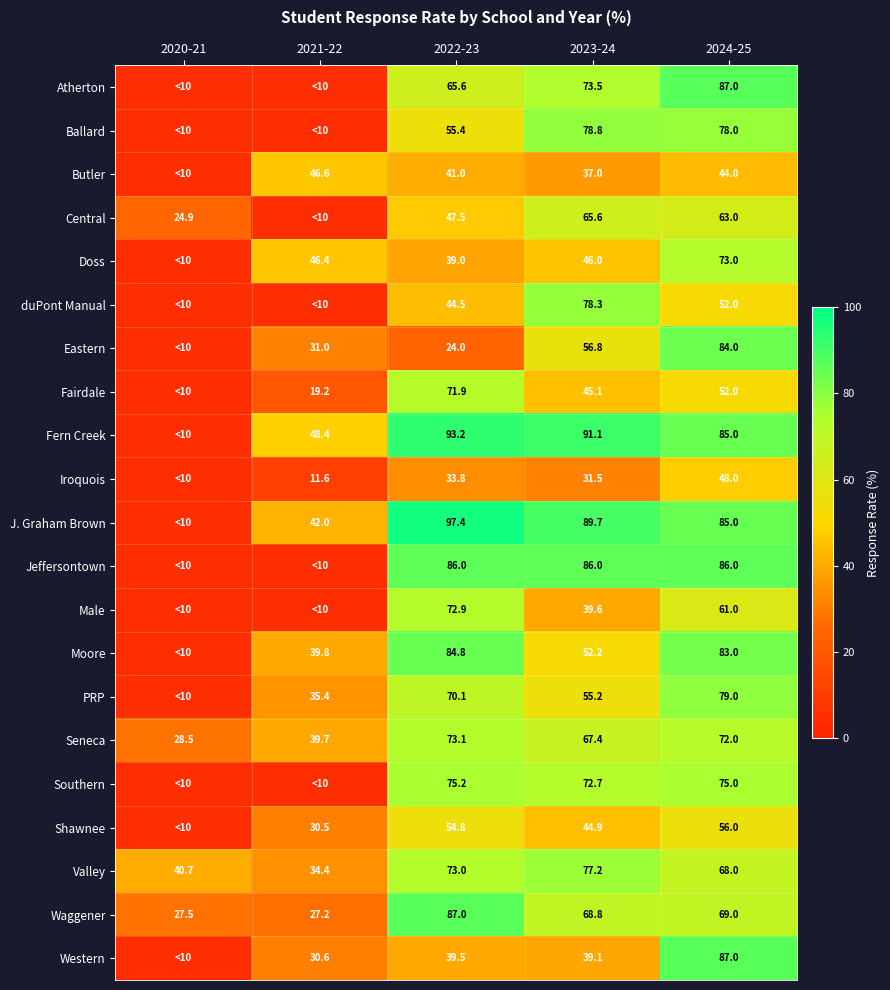

What is the difference between the maximum and second lowest values in the Waggener series?

59.5